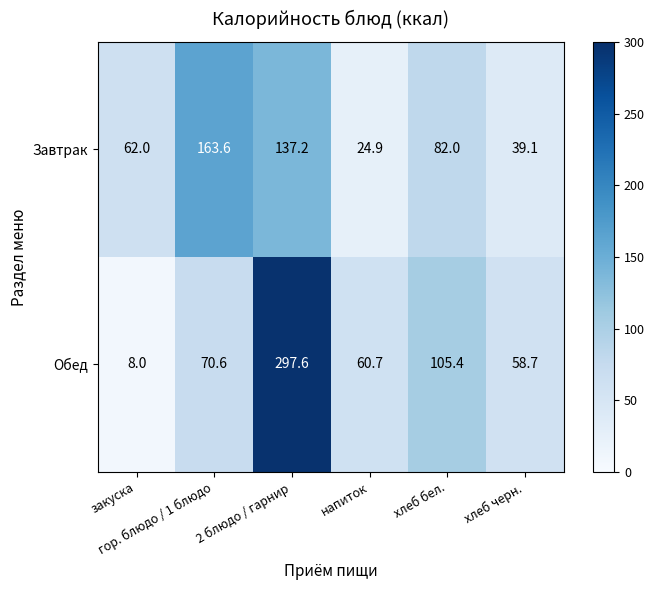

What is the sum of all Завтрак values?

508.8